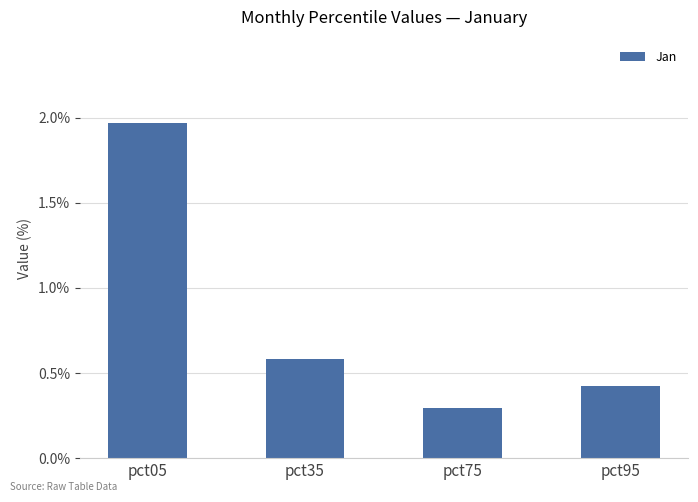

What is the value of the 2nd bar from the left?

0.6